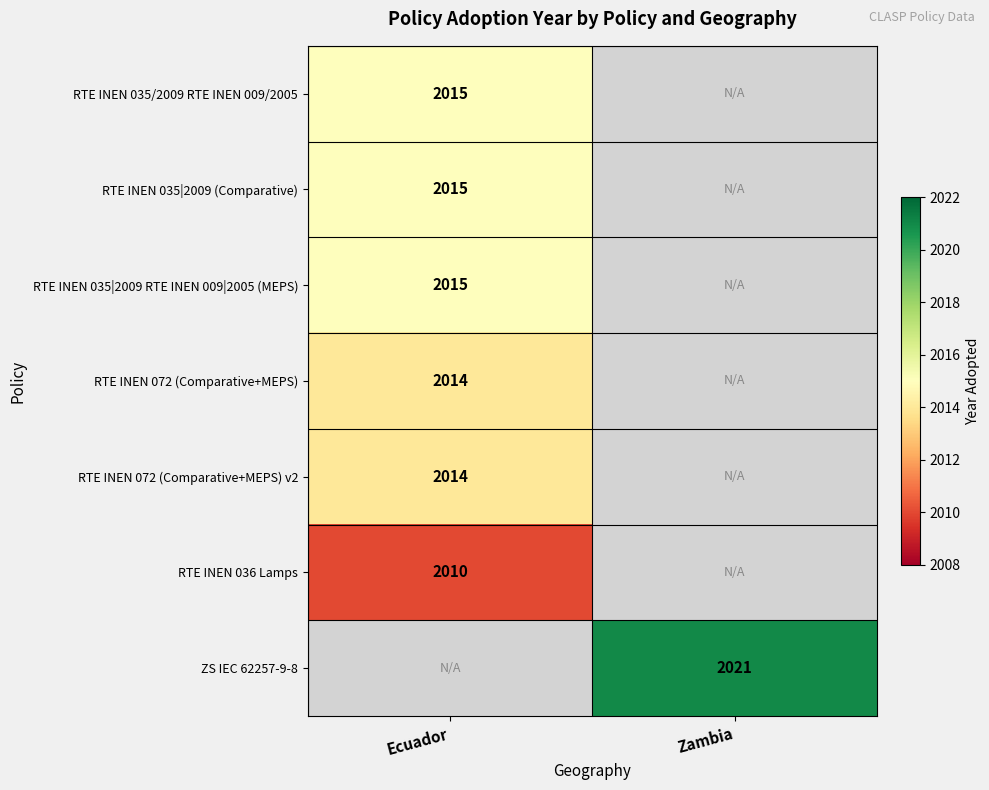

Is it true that RTE INEN 035|2009 RTE INEN 009|2005 (MEPS) equals 2015 at Ecuador?

True